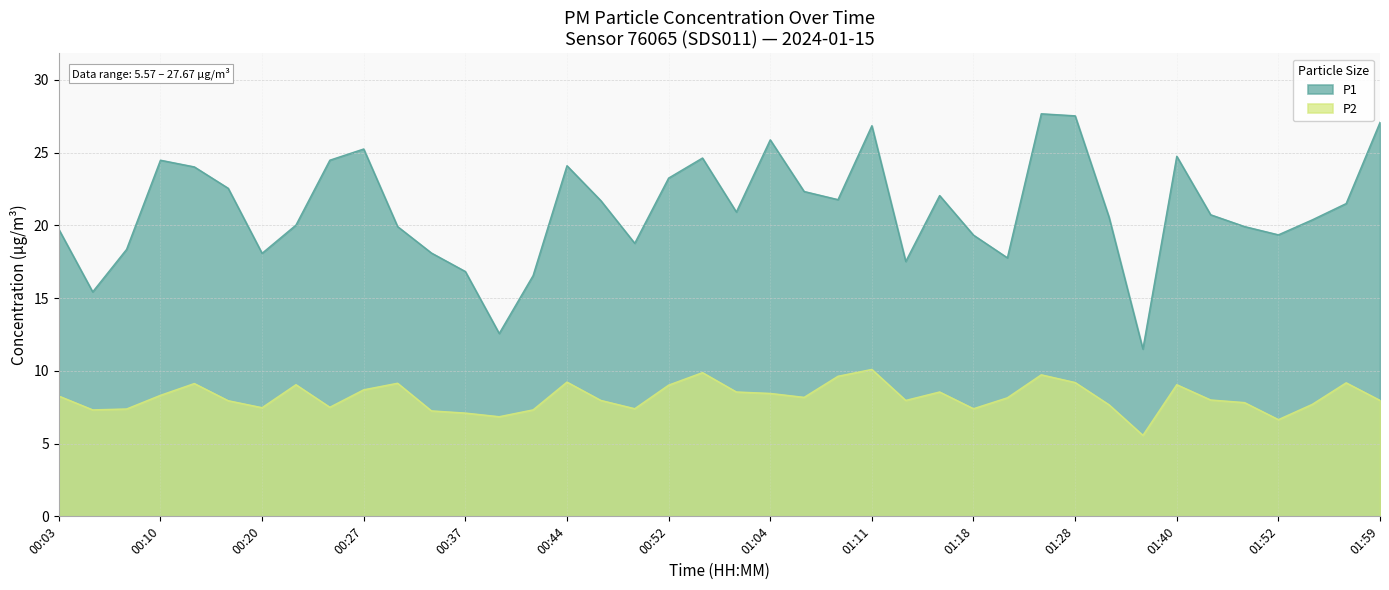

What is the label of the 19th point from the left?

00:52